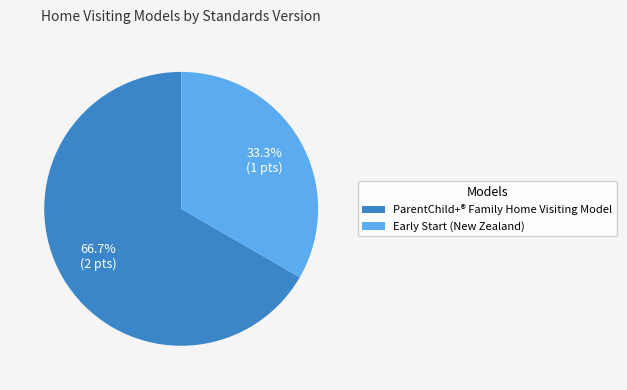

True or false: Early Start (New Zealand) accounts for 25% of the total.

False